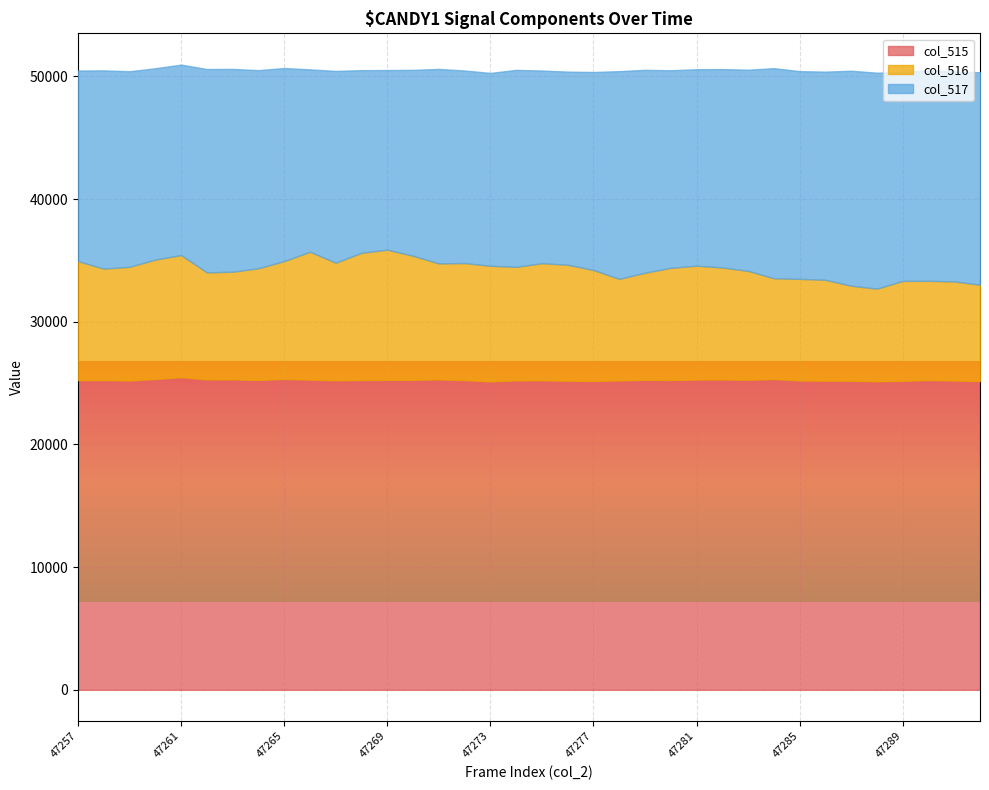

What is the value of the col_515 point at the 30th from the left?

25196